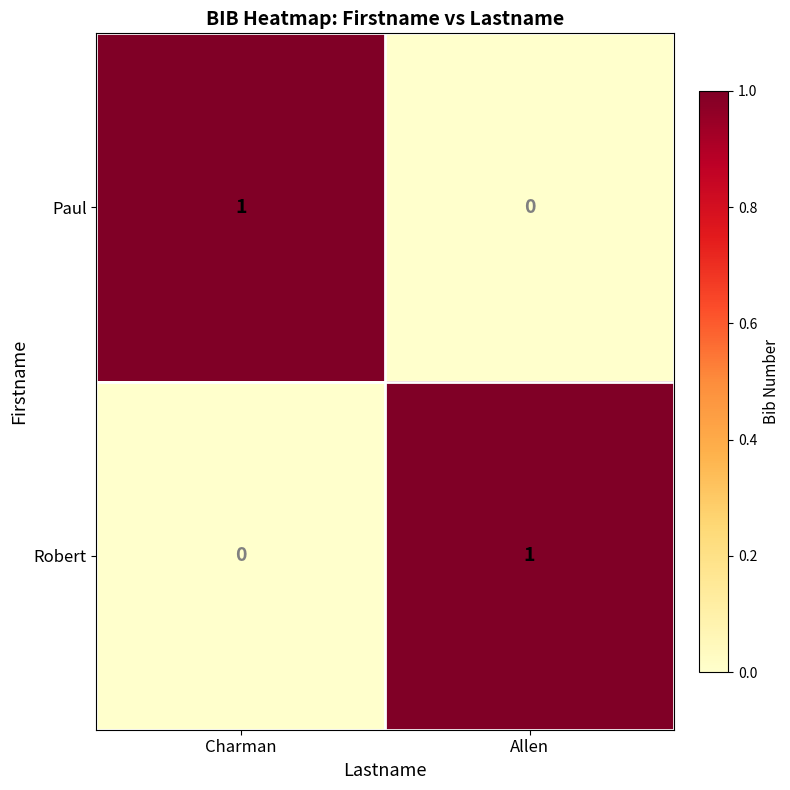

Reading left to right, what are all the values shown in this chart?

Paul: 1	0
Robert: 0	1